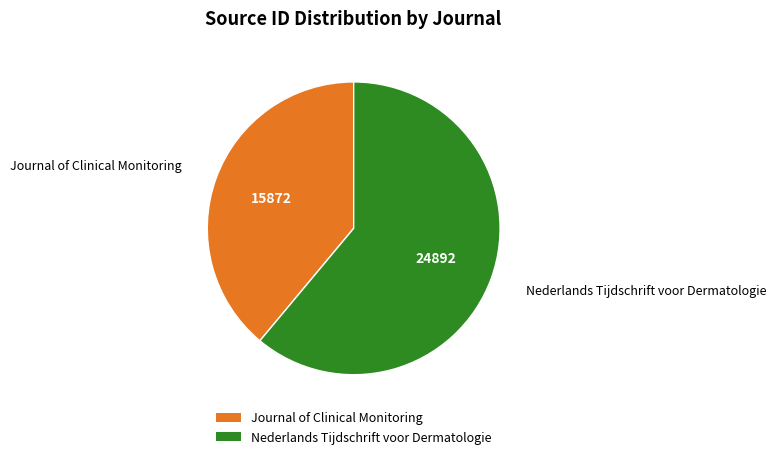

Combined, do Nederlands Tijdschrift voor Dermatologie and Journal of Clinical Monitoring account for over 50%?

Yes